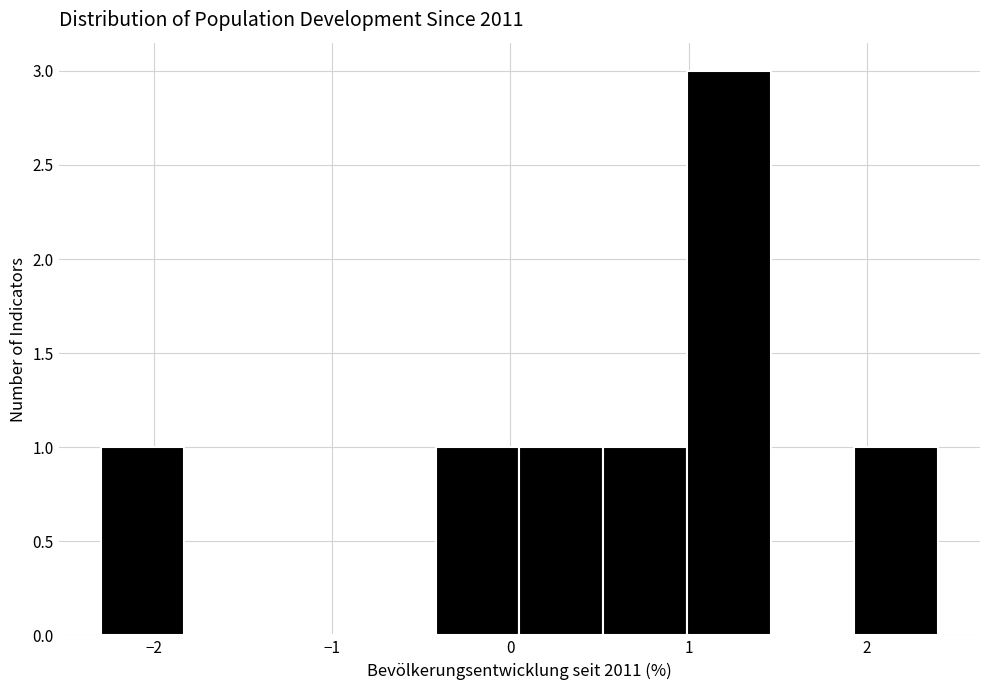

Which range on the x-axis has the tallest bar?

0.99 to 1.46